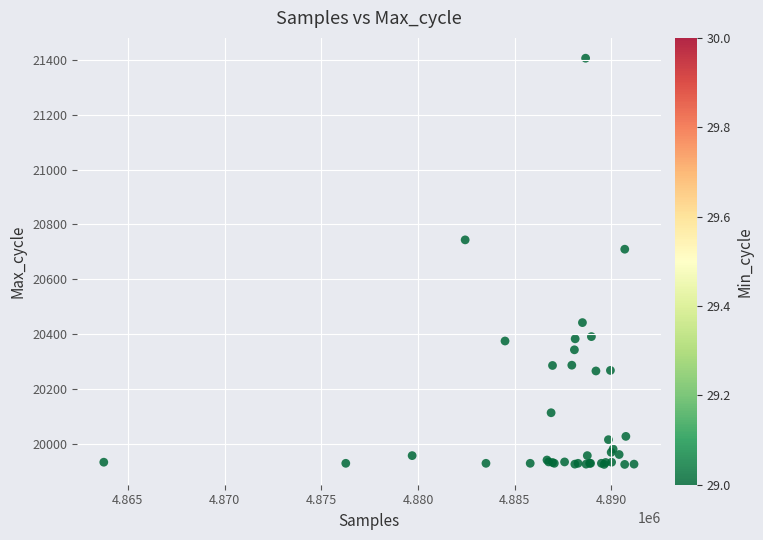

What Y value in the scatter plot is closest to 20666?

20710